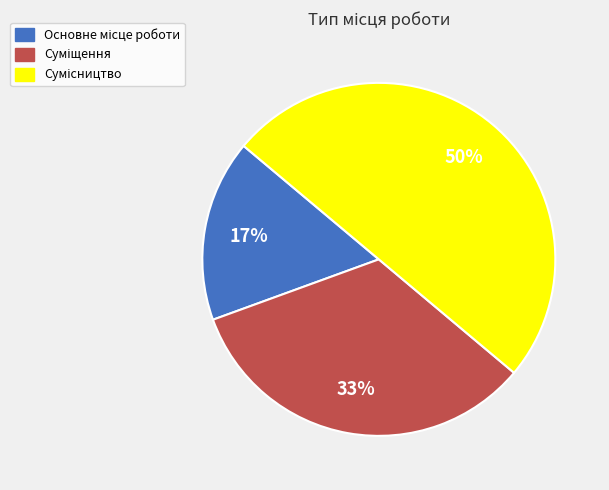

To the nearest percent, what is the average slice percentage?

33%